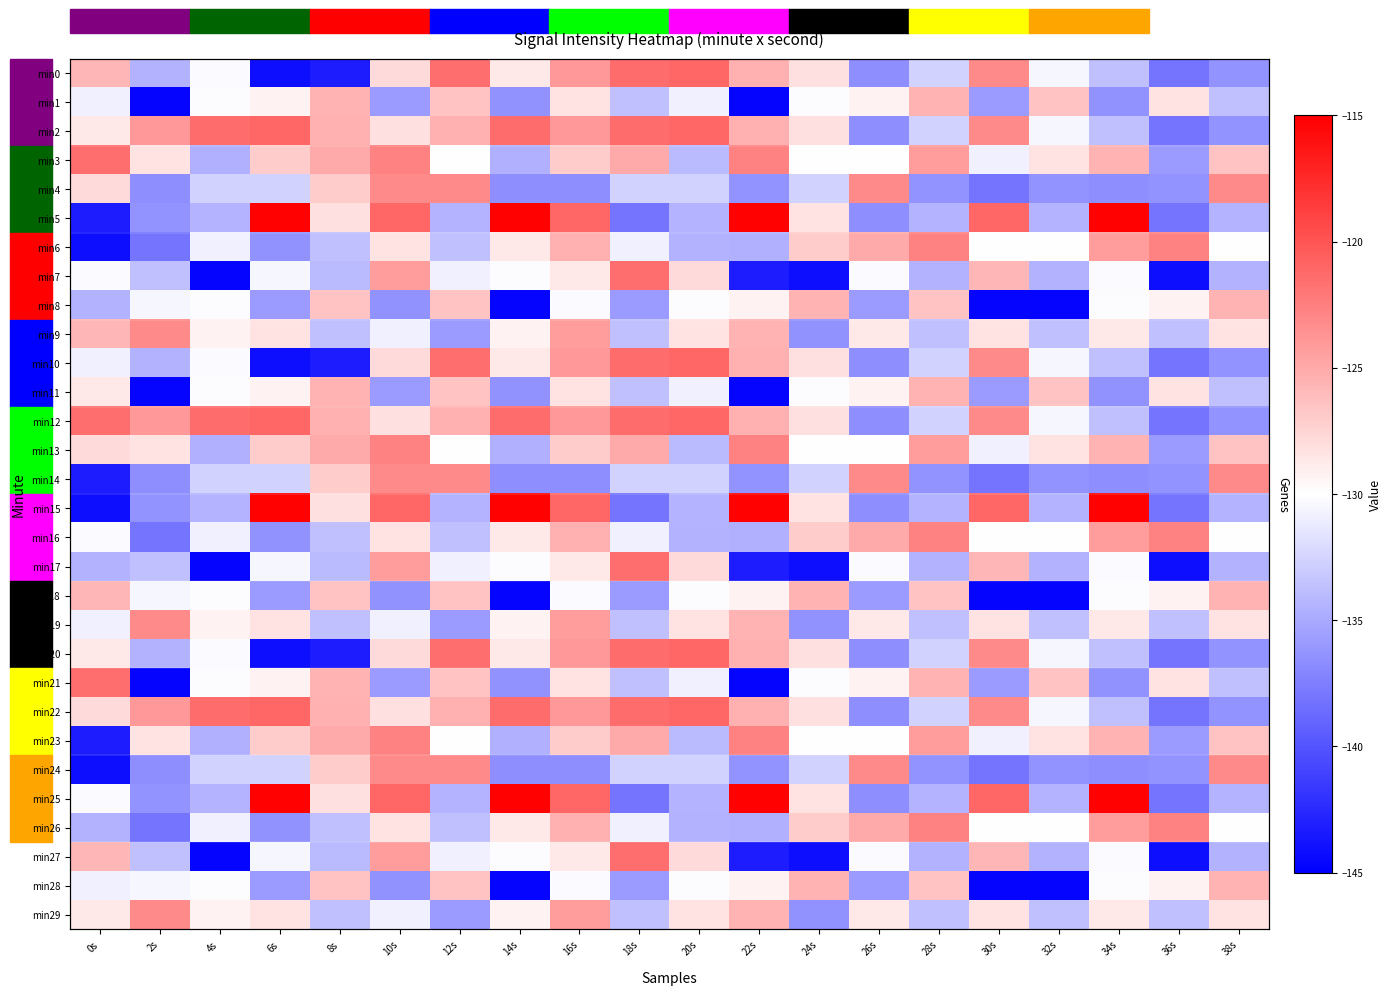

What is the total value across all series at 24s?

-3931.8